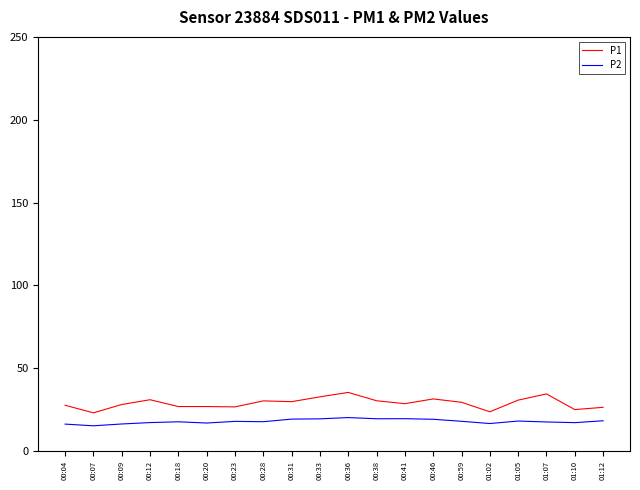

Is it true that P1 equals 31.0 at 00:12?

True